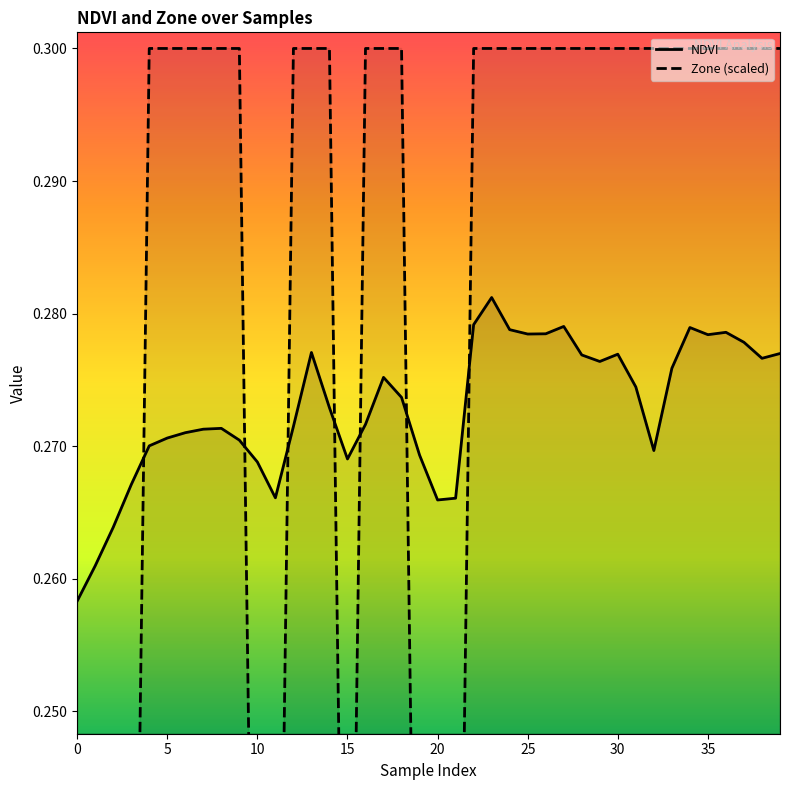

True or false: NDVI has a value of 0.4 at 30.

False